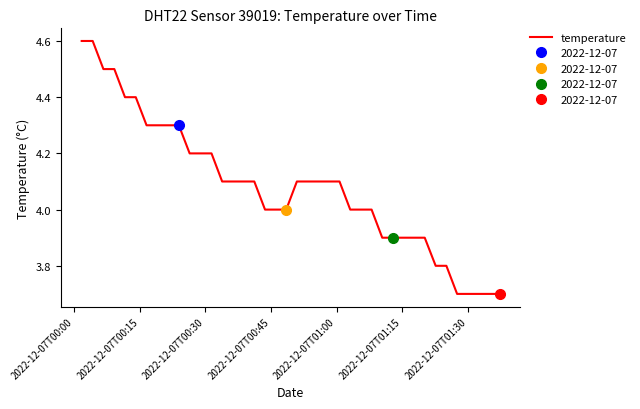

How many data points are less than 4?

12